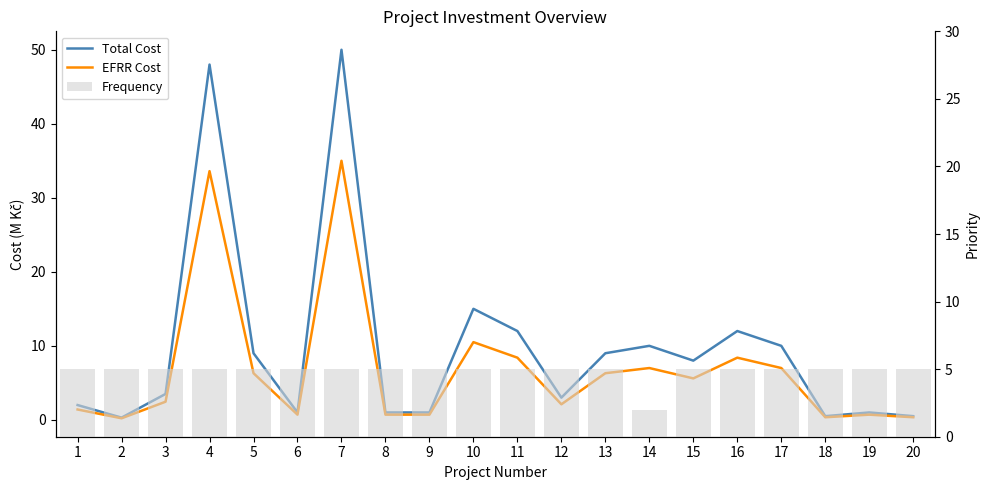

What is the maximum value for Frequency?

5.0